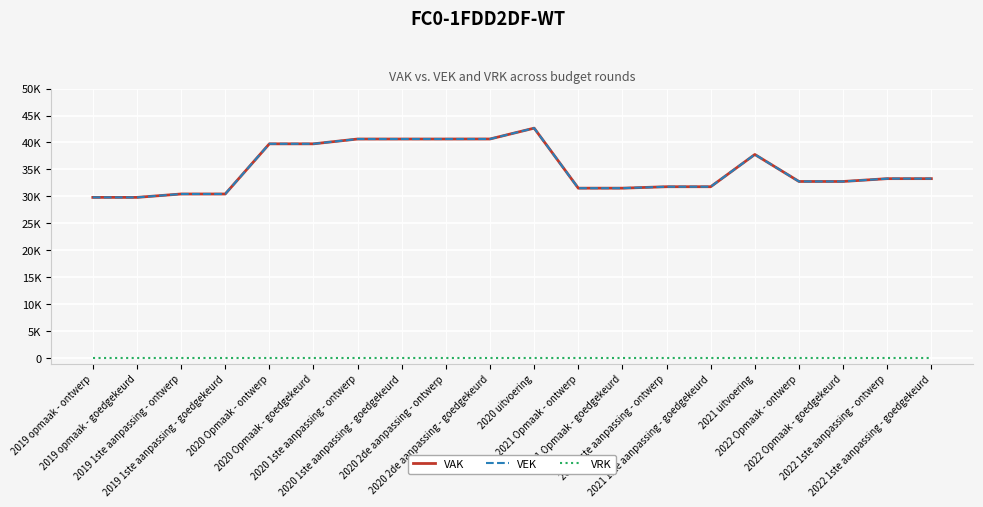

Is this an area chart (filled region under the line)?

No